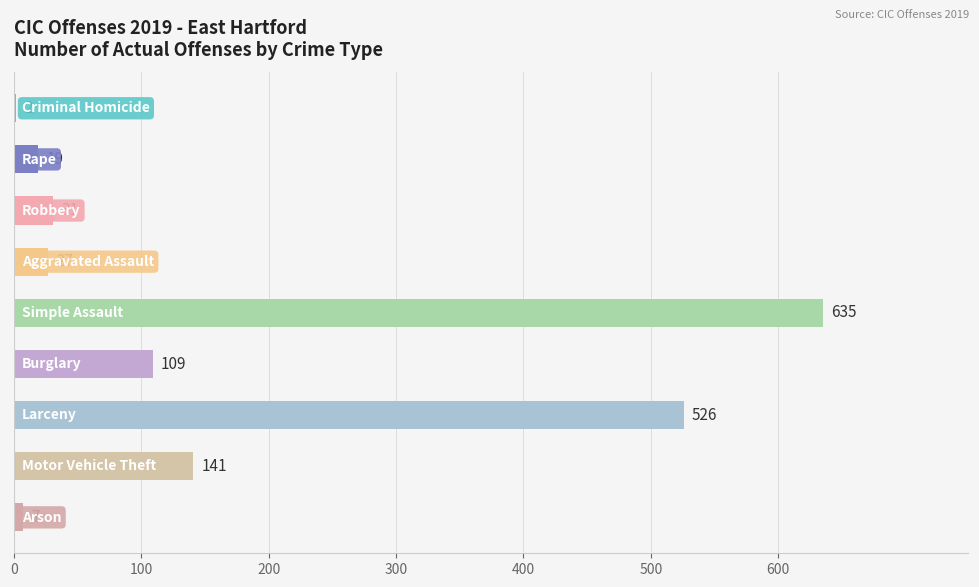

What is the sum of all values?

1497